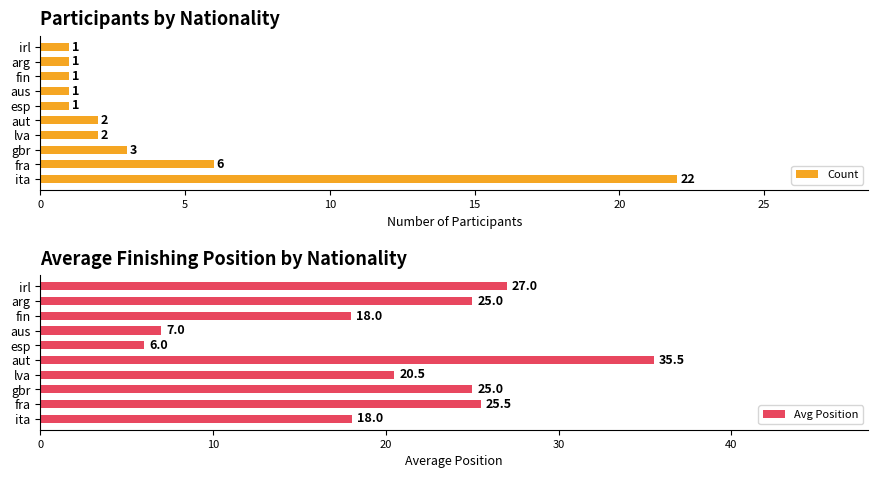

How many groups of bars are there?

10